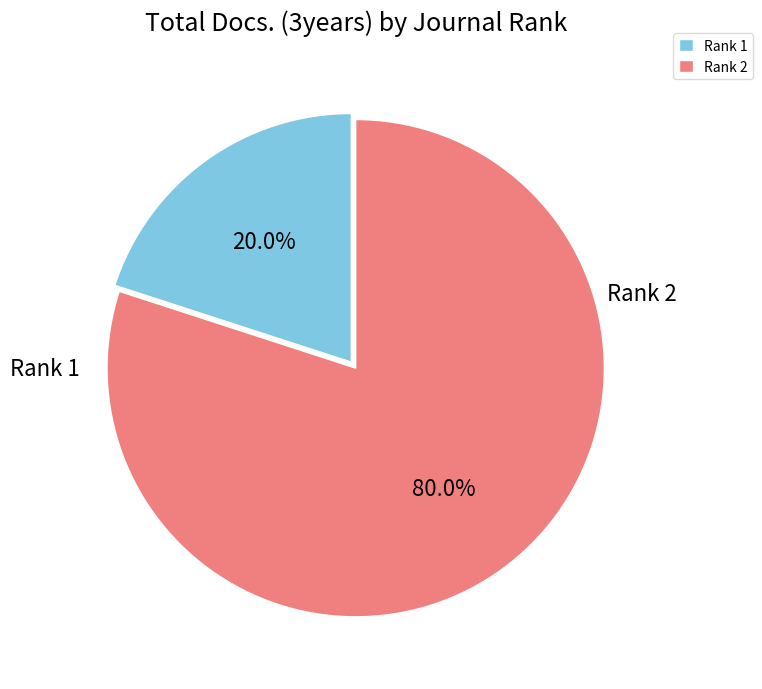

Which category has the smallest portion of the pie?

Rank 1